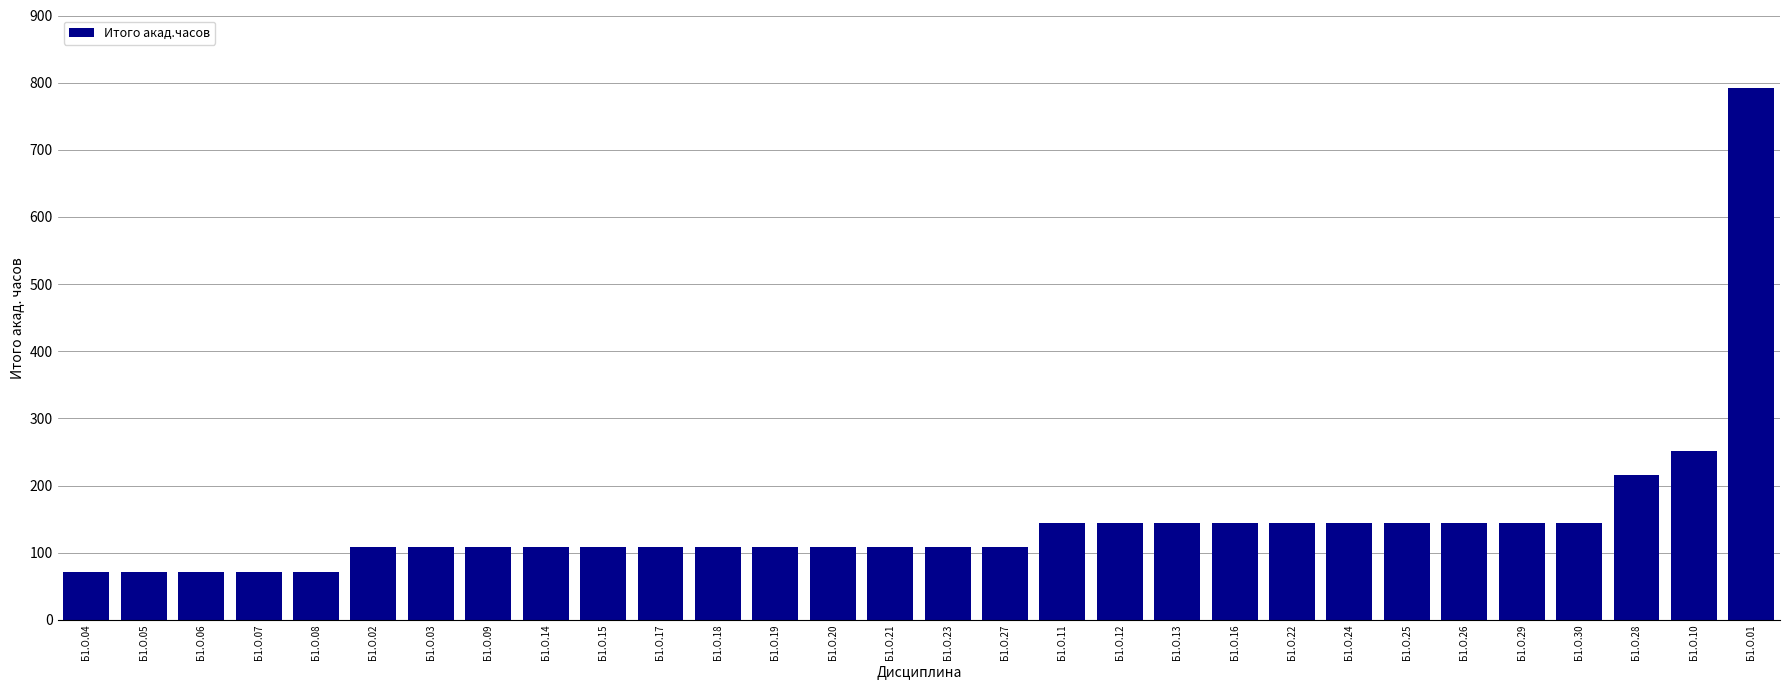

What is the minimum value shown in the chart?

72